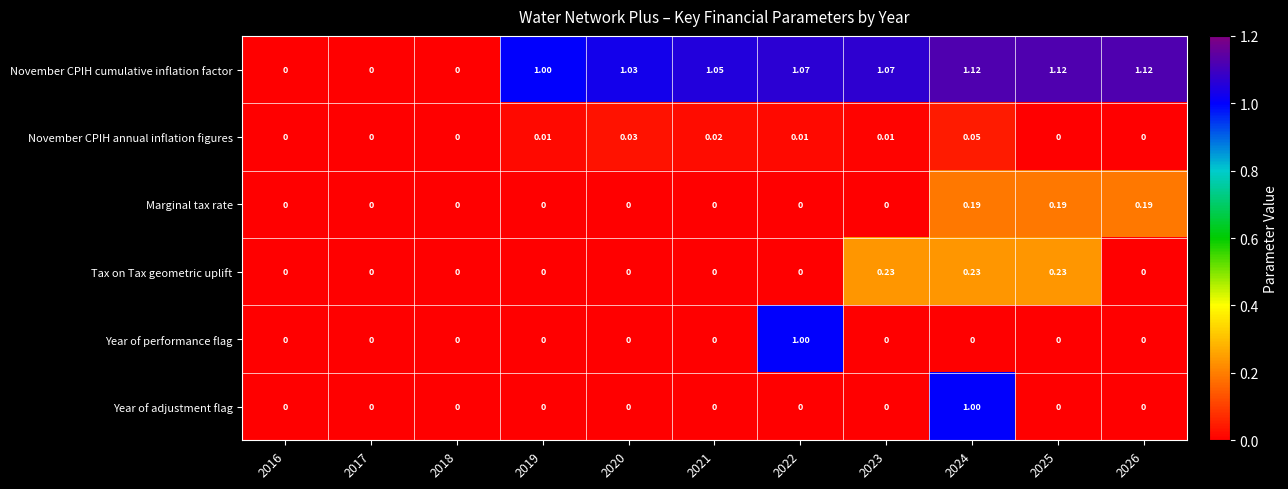

Which series has the largest range (max minus min)?

November CPIH cumulative inflation factor